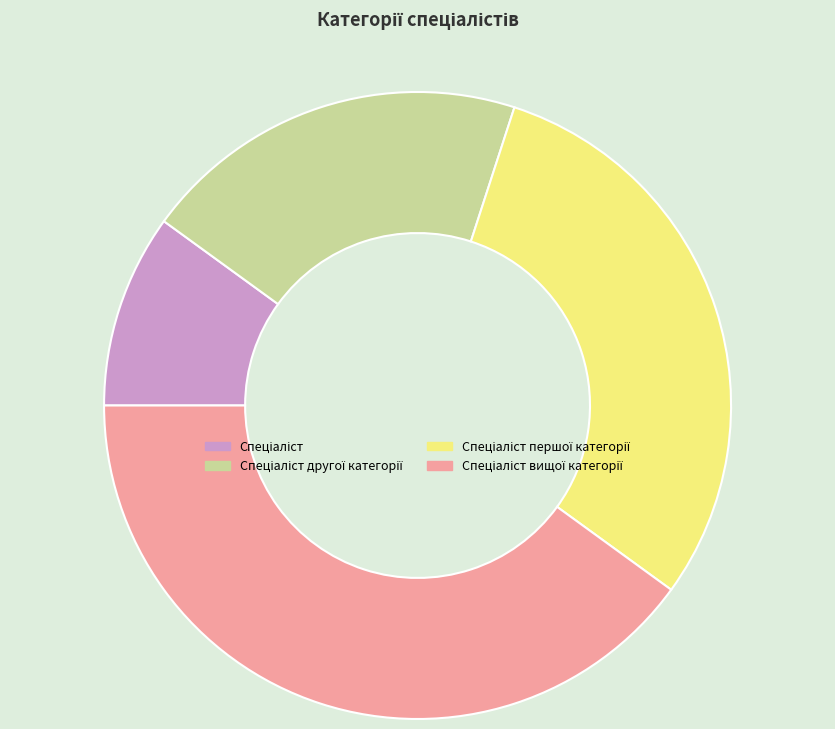

Is there a majority slice in this chart?

No